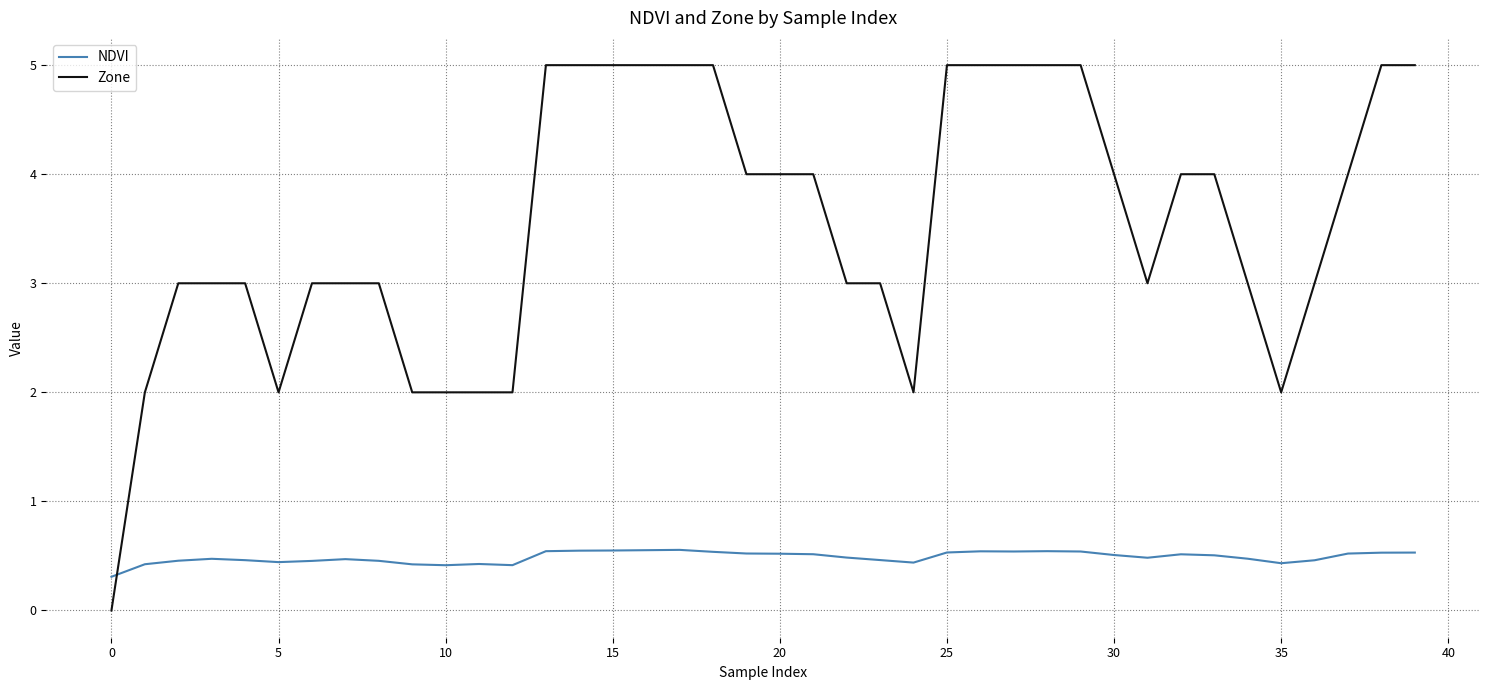

How many lines are shown in the chart?

2